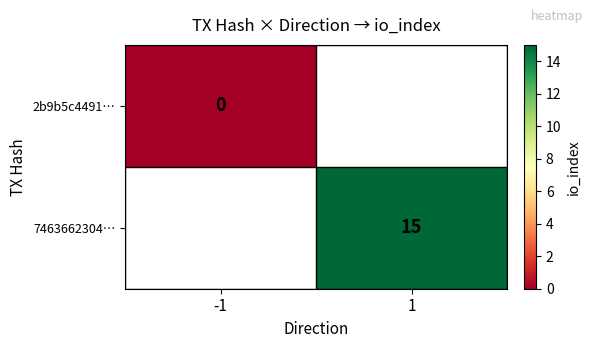

Is it true that 7463662304… equals 25 at 1?

False